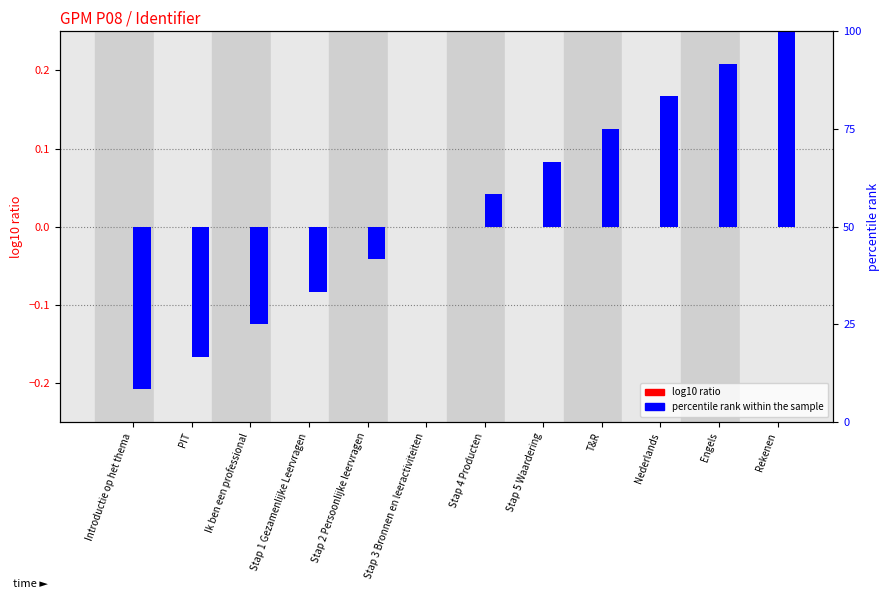

How many values in the percentile rank within the sample series are below 0?

5